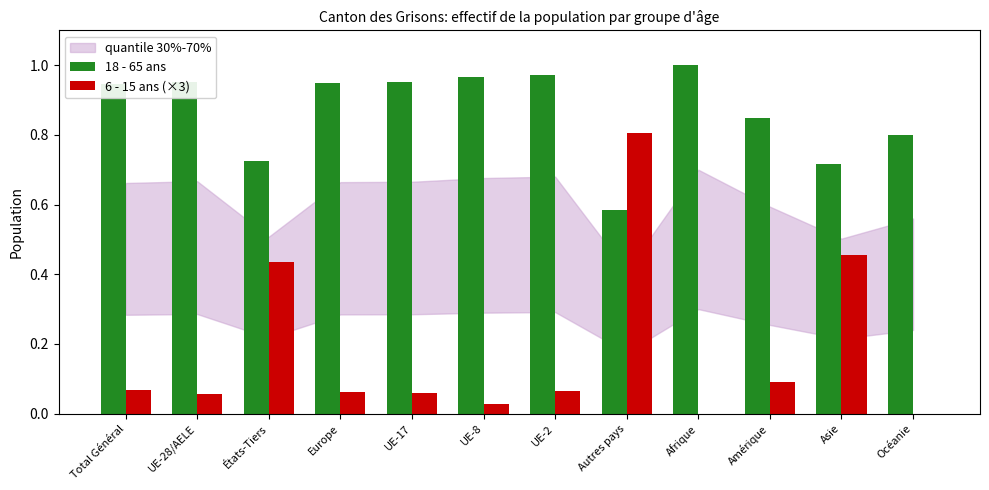

True or false: 6 - 15 ans (×3) has a value of -0.4 at Afrique.

False